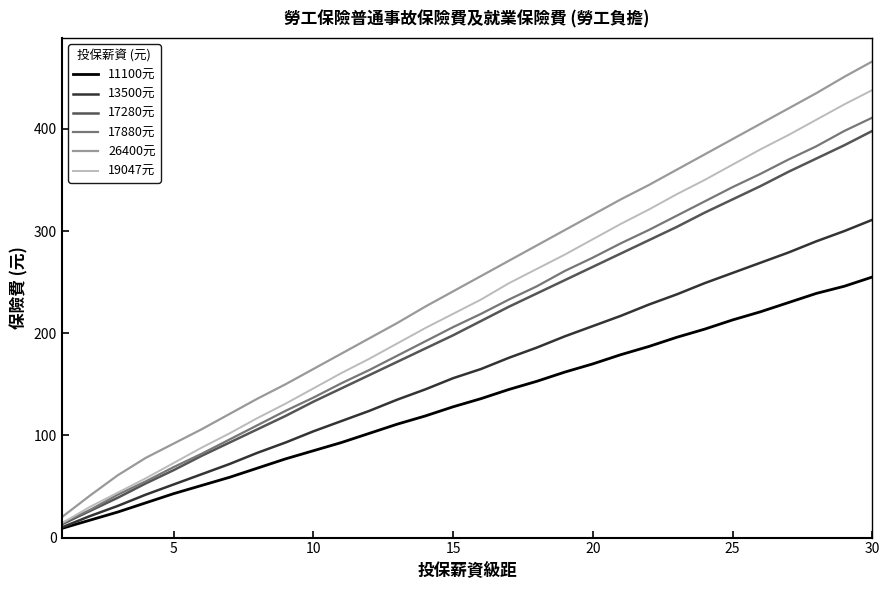

What is the greatest value displayed?

466